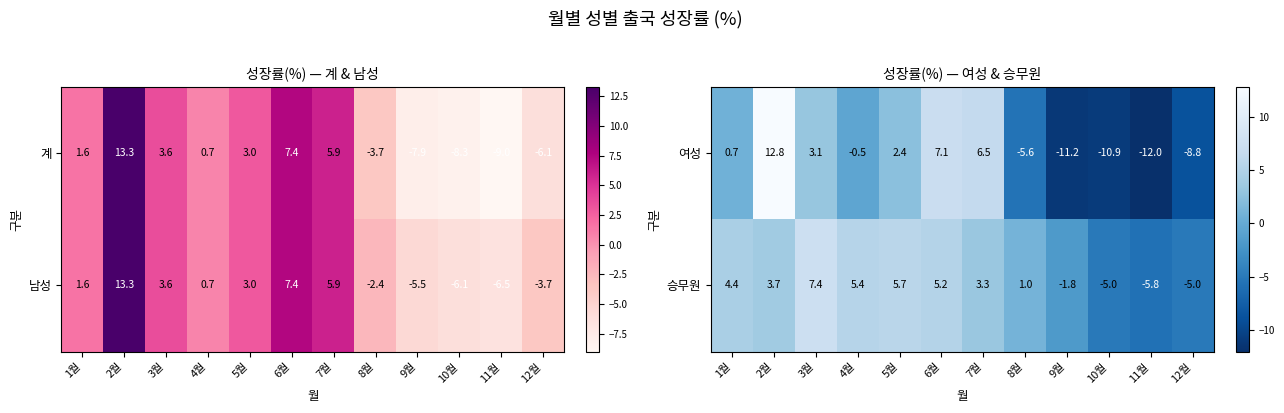

Which category has the highest value in the 승무원 series?

3월